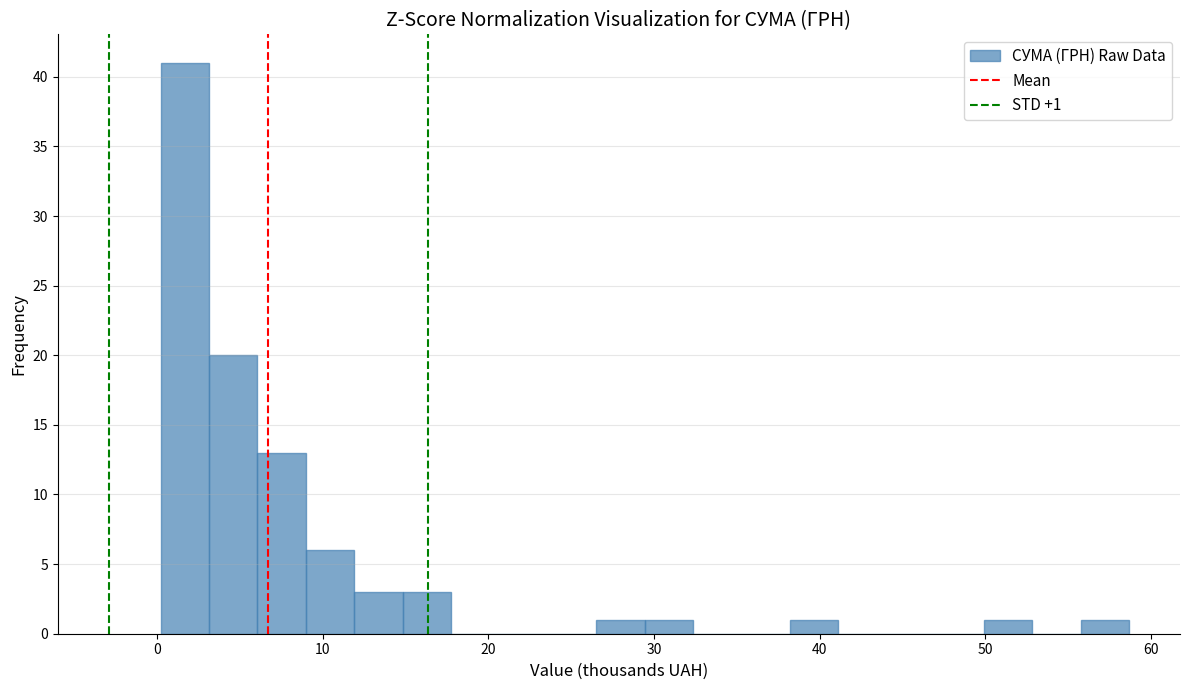

Read against the x-axis, roughly where is the centre of the tallest bar?

2